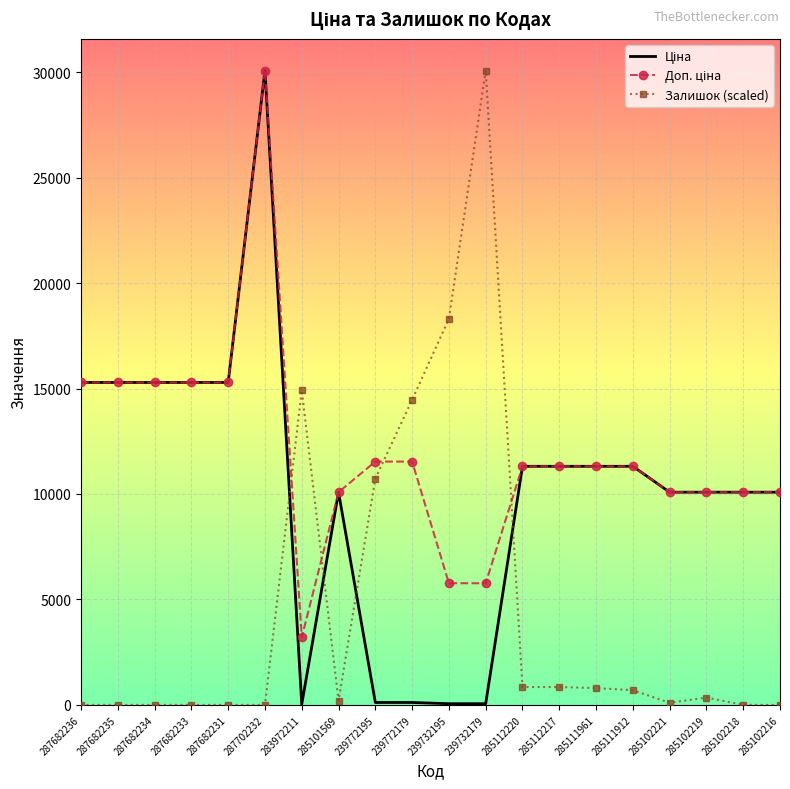

What is the greatest value displayed?

30077.8